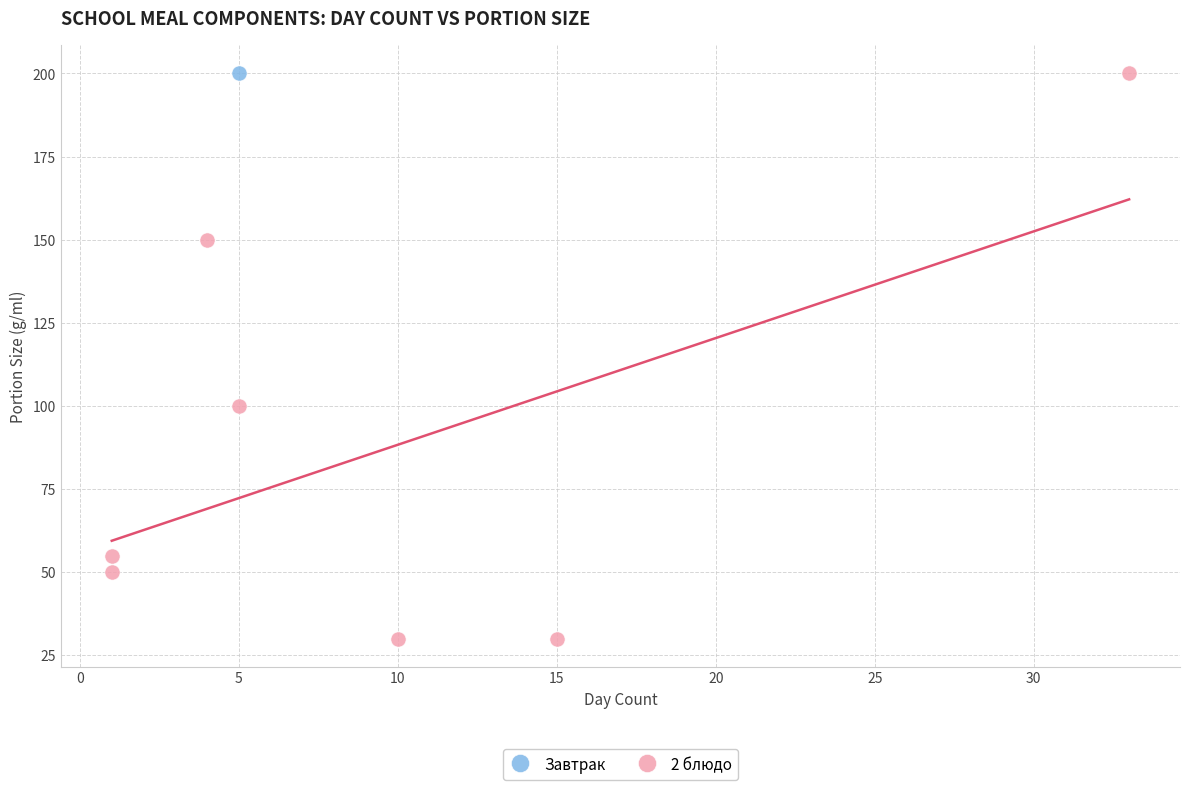

What are all the series names shown in the legend?

Завтрак, 2 блюдо